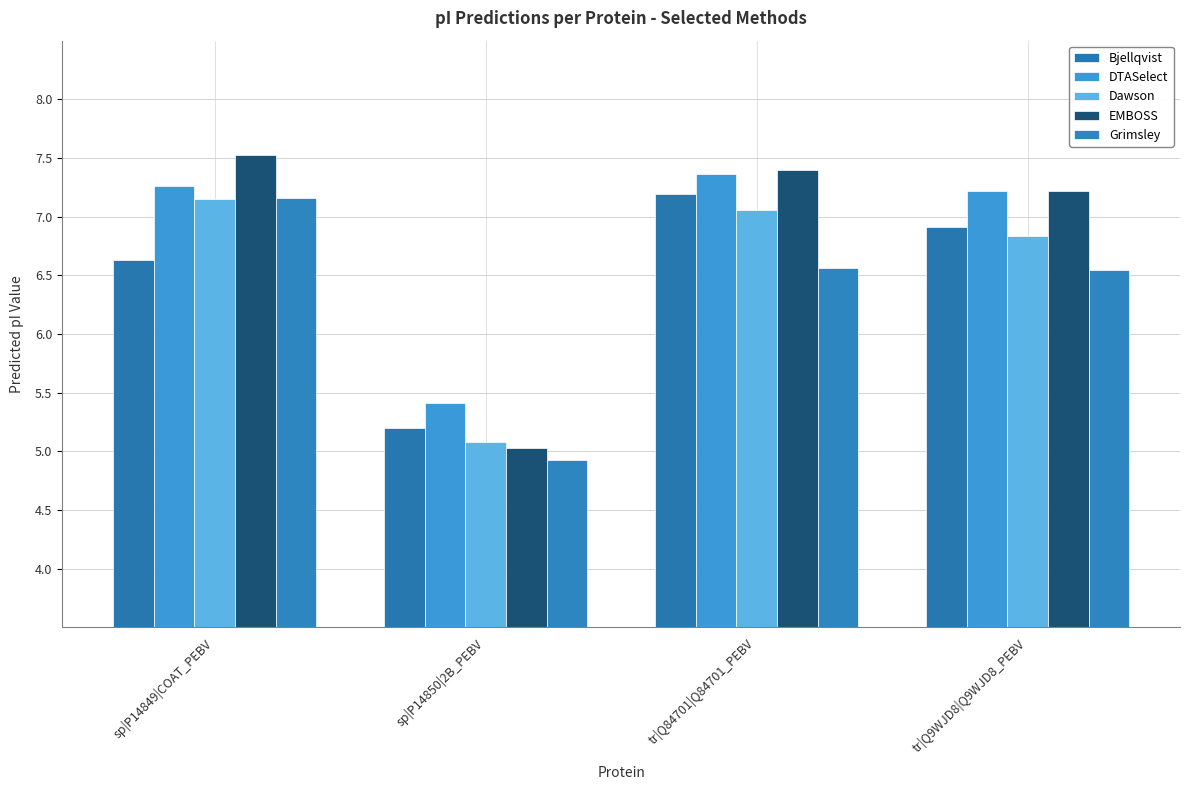

How many data points in EMBOSS are above 7?

3